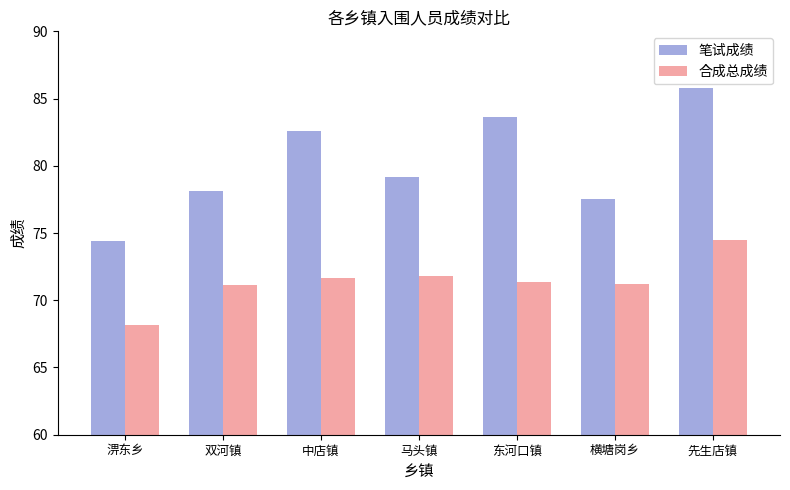

What is the difference between the 合成总成绩 values at 横塘岗乡 and 东河口镇?

0.1